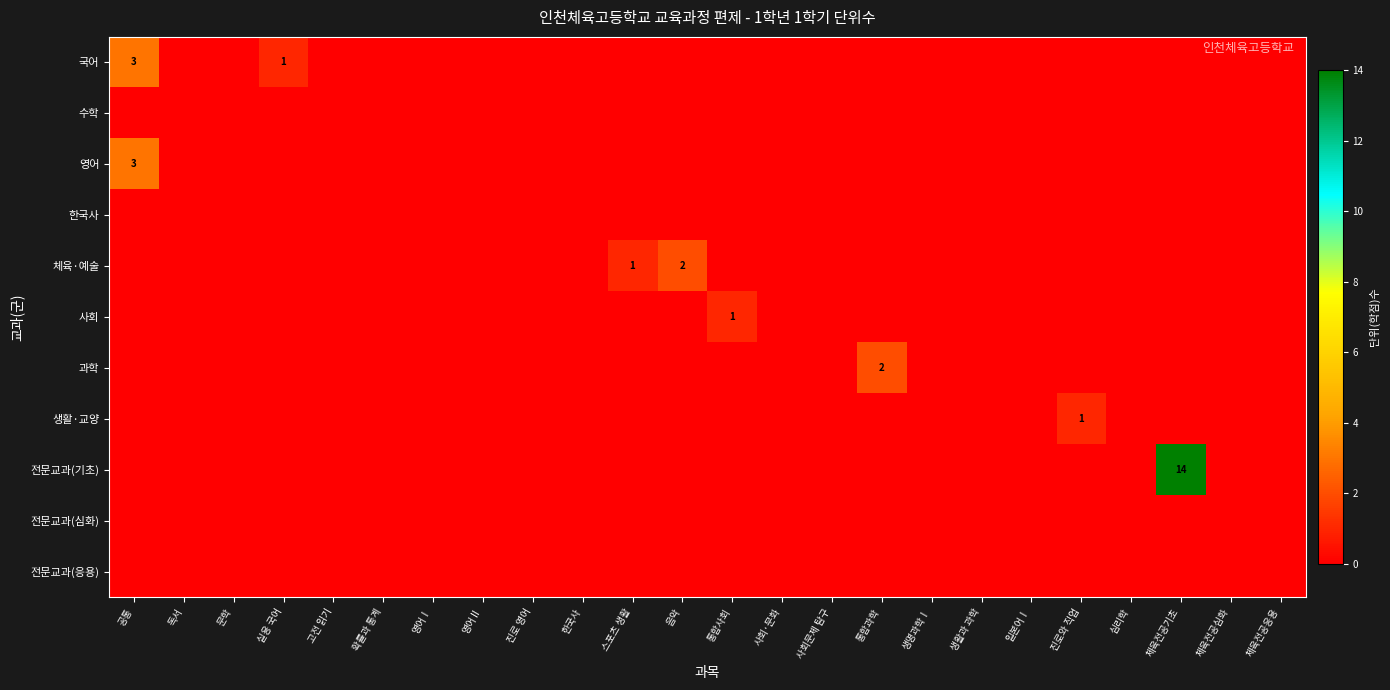

Is it true that 사회 equals 2 at 통합사회?

False